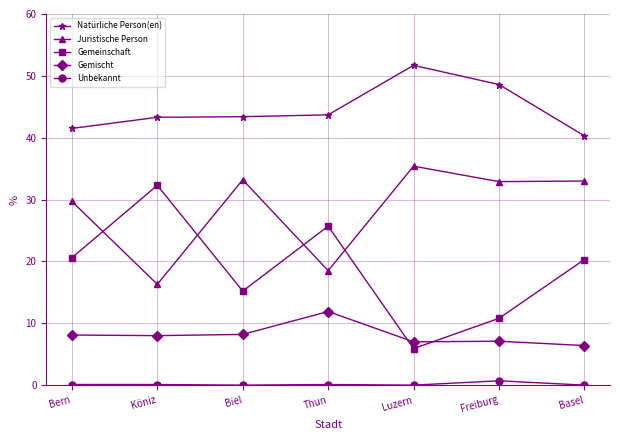

True or false: Juristische Person and Gemischt intersect in this chart.

False